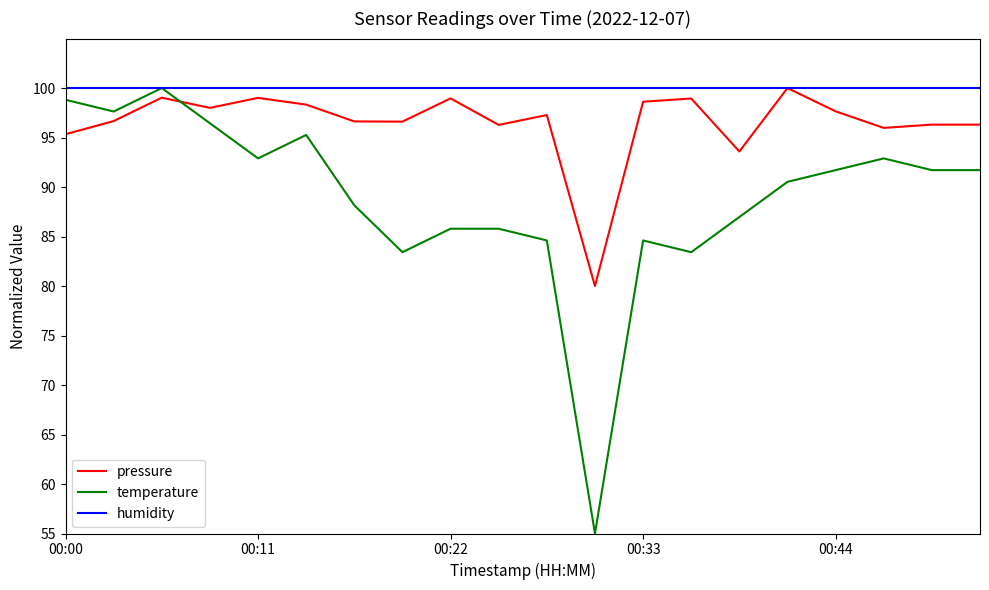

Rank the series by their average value, from lowest to highest.

temperature, pressure, humidity